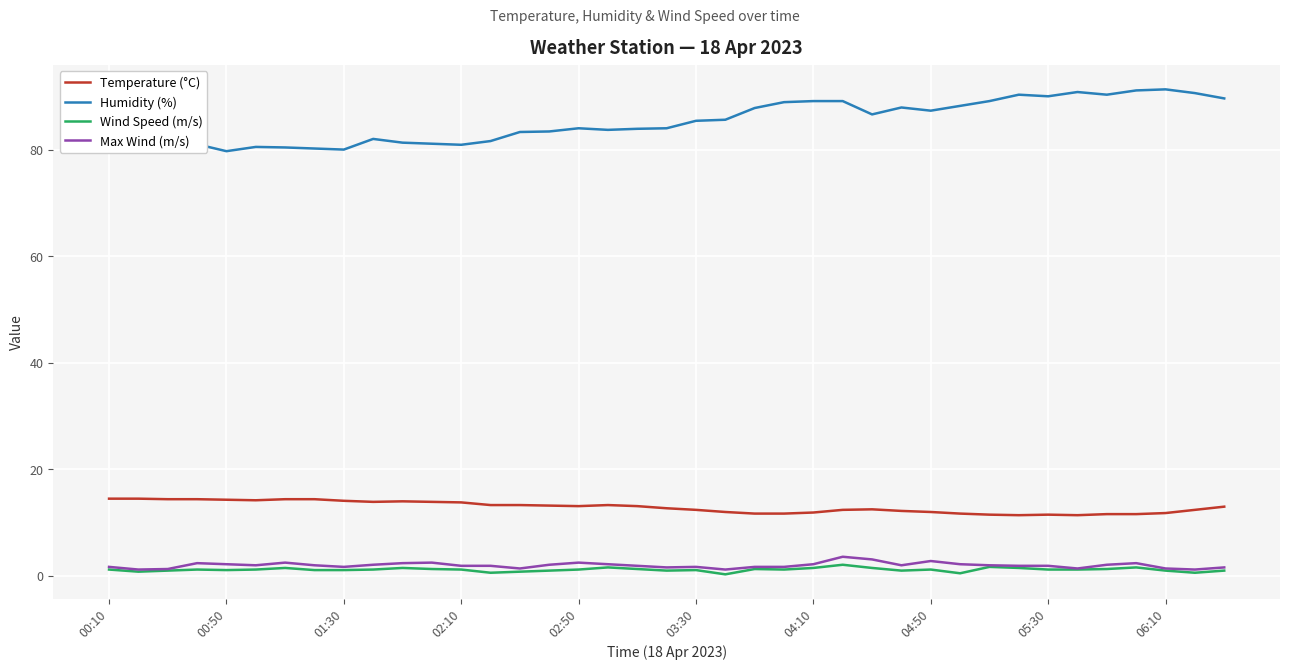

True or false: Max Wind (m/s) and Temperature (°C) intersect in this chart.

False